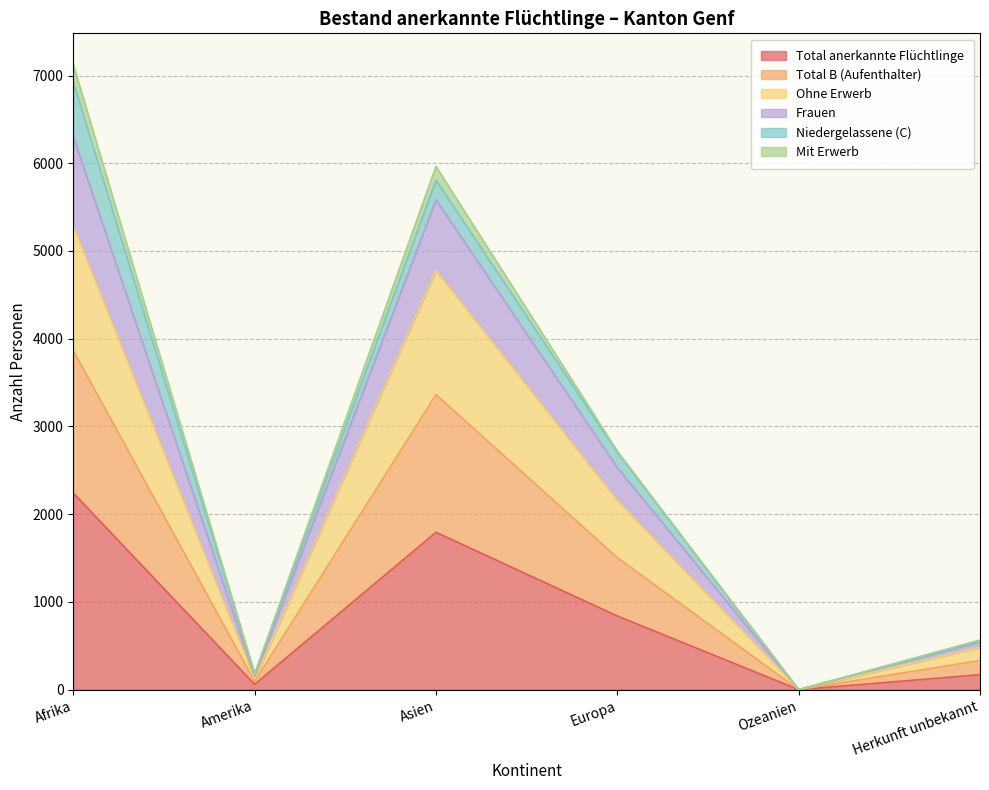

What is the maximum value for Total anerkannte Flüchtlinge?

2241